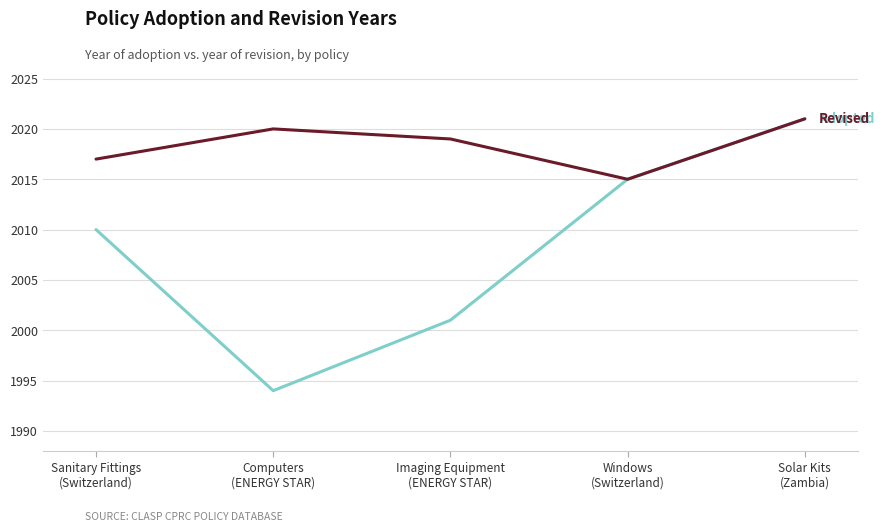

What is the maximum value shown in the chart?

2021